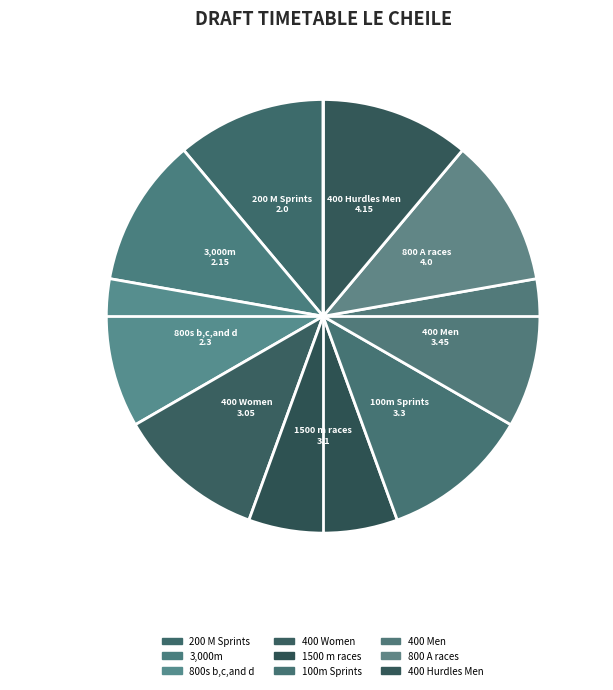

Does any single category account for the majority?

No